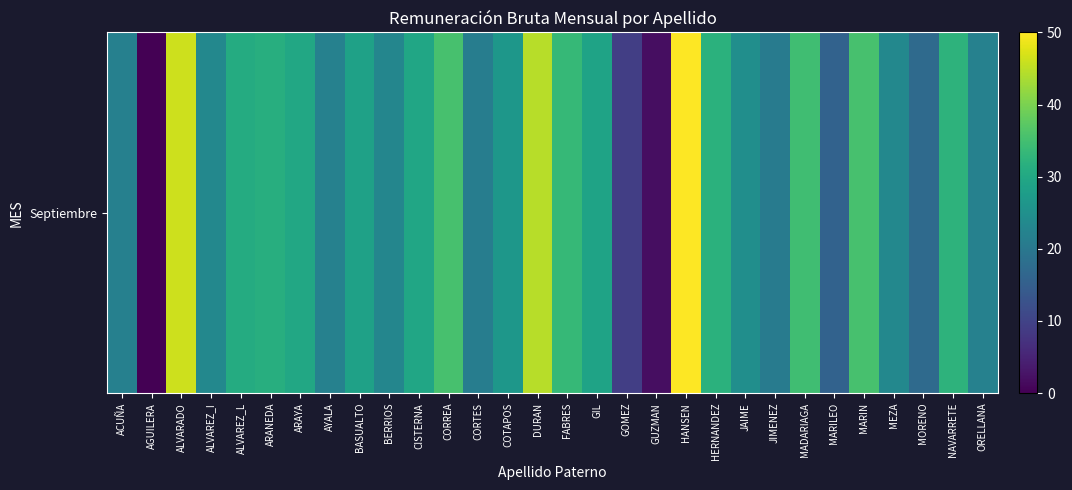

The value at CISTERNA is 29.7. True or false?

True